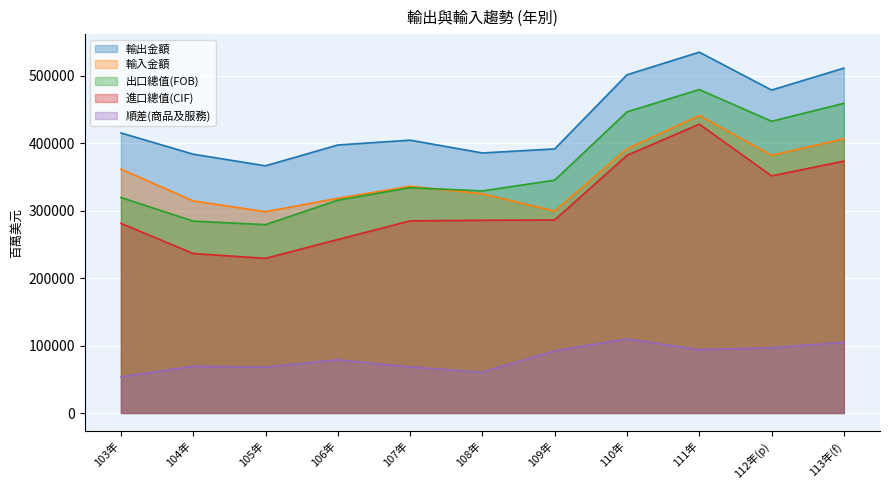

Reading left to right, extract all data points from this chart.

出口總值(FOB): 103年=319413	104年=284434	105年=279175	106年=315487	107年=334007	108年=329157	109年=345126	110年=446371	111年=479415	112年(p)=432432	113年(f)=458979
進口總值(CIF): 103年=281096	104年=236380	105年=229199	106年=257200	107年=284792	108年=285651	109年=286148	110年=381958	111年=428083	112年(p)=351441	113年(f)=373332
輸出金額: 103年=415134	104年=383625	105年=366394	106年=397263	107年=404410	108年=385435	109年=391443	110年=501324	111年=534848	112年(p)=478665	113年(f)=511177
輸入金額: 103年=361454	104年=314368	105年=298363	106年=318310	107年=336166	108年=324924	109年=299301	110年=391551	111年=440977	112年(p)=381968	113年(f)=406405
順差(商品及服務): 103年=53680	104年=69257	105年=68031	106年=78953	107年=68244	108年=60511	109年=92142	110年=109773	111年=93871	112年(p)=96697	113年(f)=104772